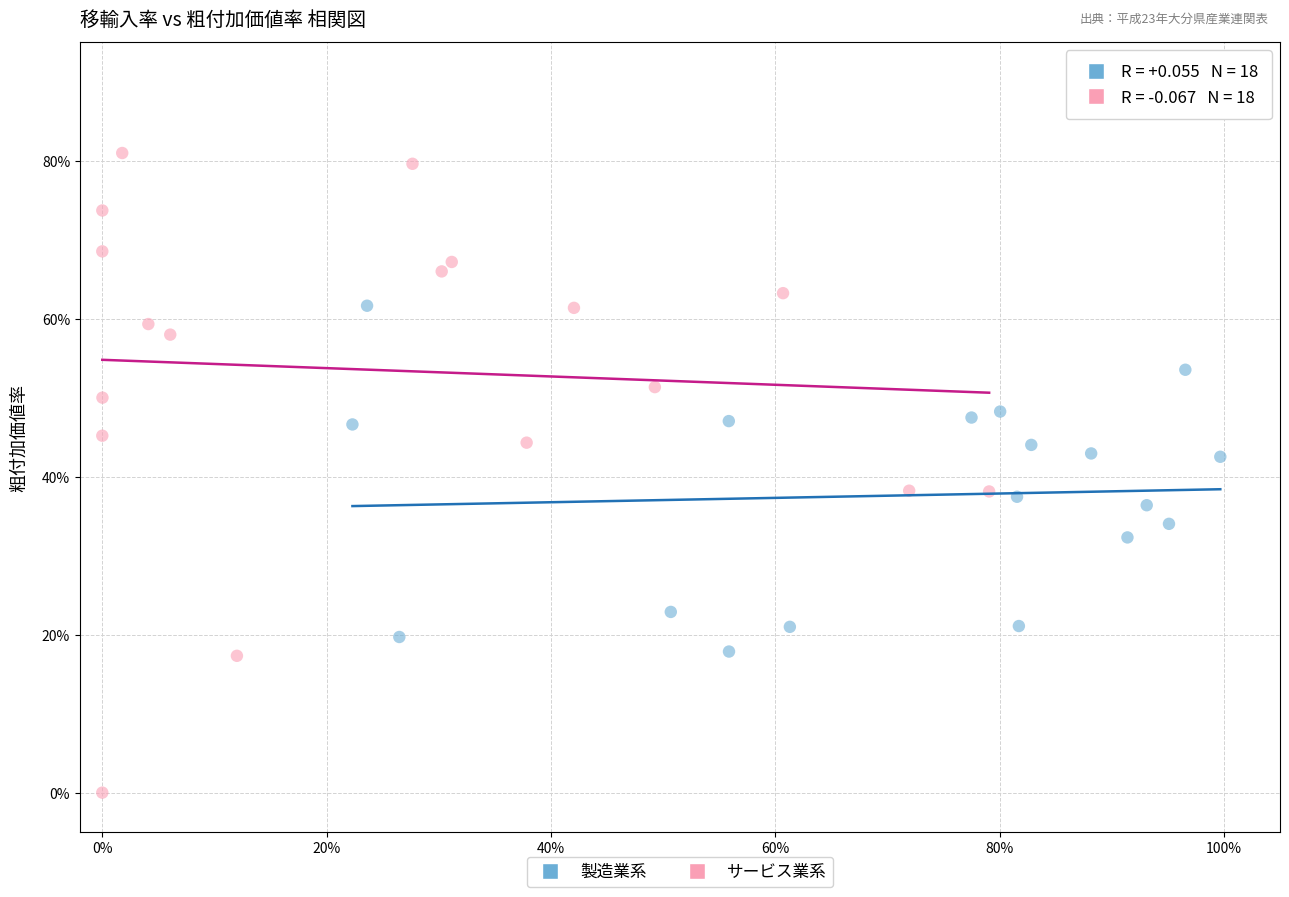

What are all the series names shown in the legend?

製造業系, サービス業系